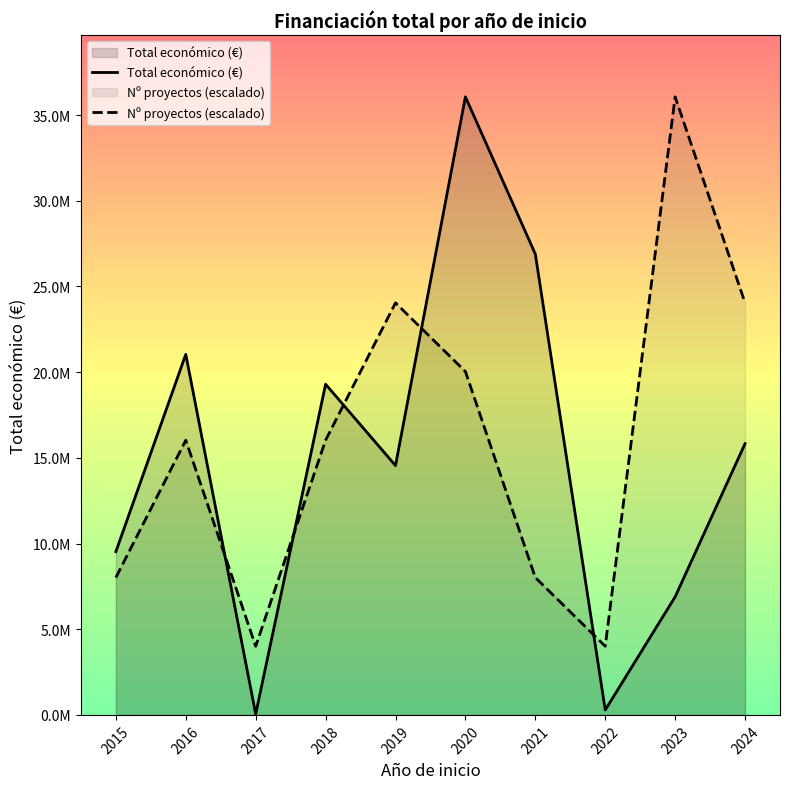

True or false: Nº proyectos (escalado) has a value of 18567477.1 at 2023.

False